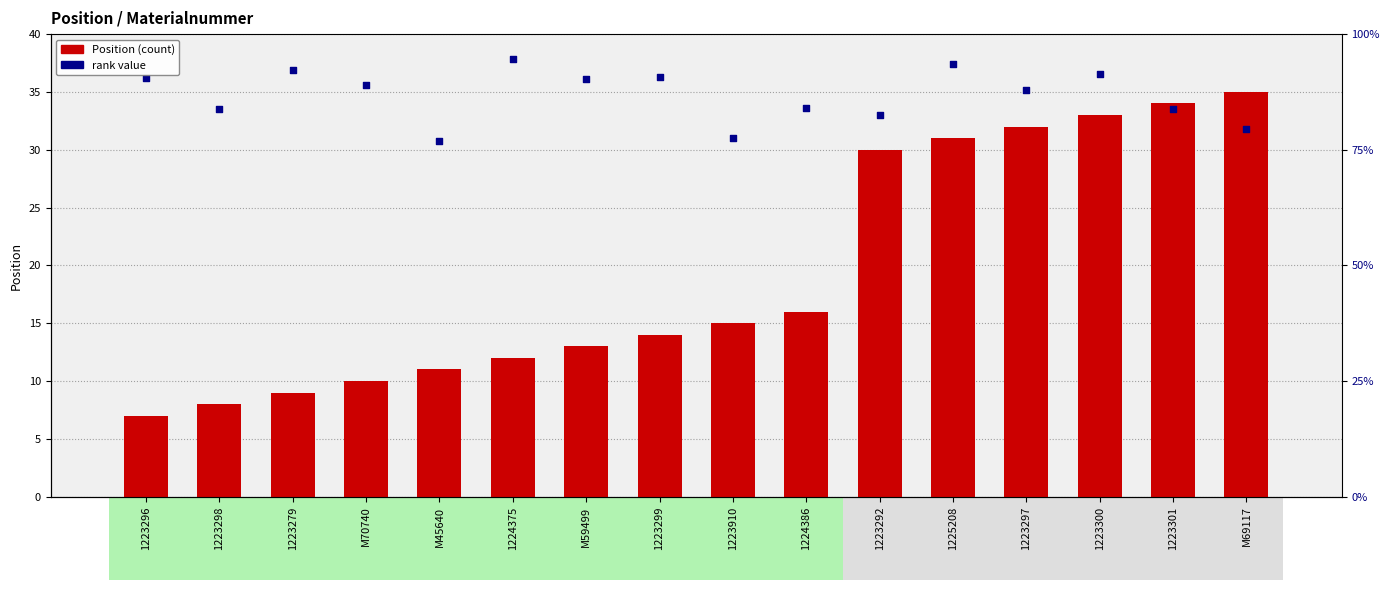

Which series contains the lowest Y value?

Position